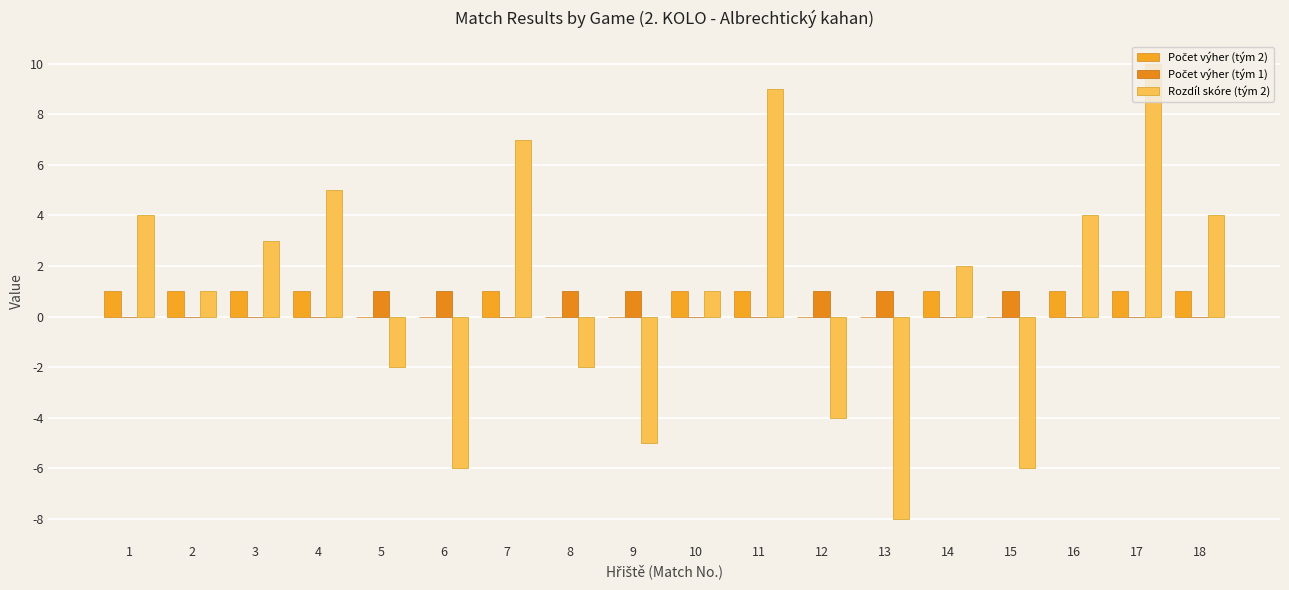

How many positive values does the Rozdíl skóre (tým 2) series have?

11